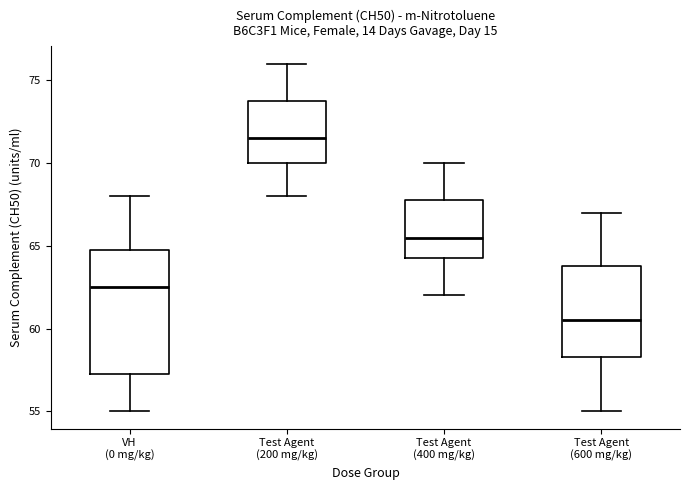

Reading left to right, read every box against the y-axis: the position of its median line, the range the box covers, and the ends of its whiskers. The values are not printed on the chart, so give them approximately, as read against the axis.

VH (0 mg/kg): median 62.5, box 57.5 to 65.0, whiskers 55.0 to 68.0
Test Agent (200 mg/kg): median 71.5, box 70.0 to 74.0, whiskers 68.0 to 76.0
Test Agent (400 mg/kg): median 65.5, box 64.5 to 68.0, whiskers 62.0 to 70.0
Test Agent (600 mg/kg): median 60.5, box 58.5 to 64.0, whiskers 55.0 to 67.0